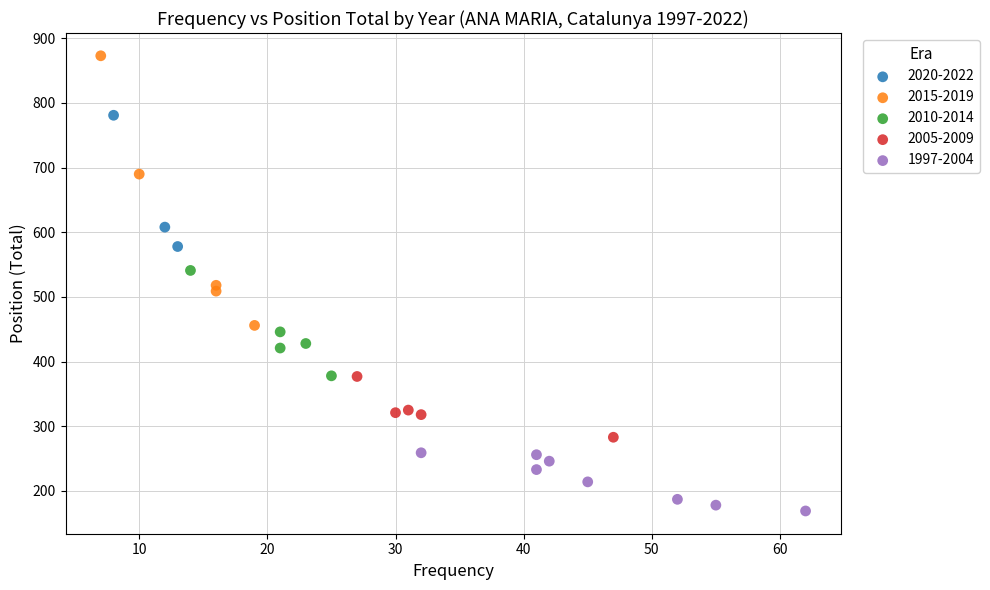

Which series contains the lowest Y value?

1997-2004